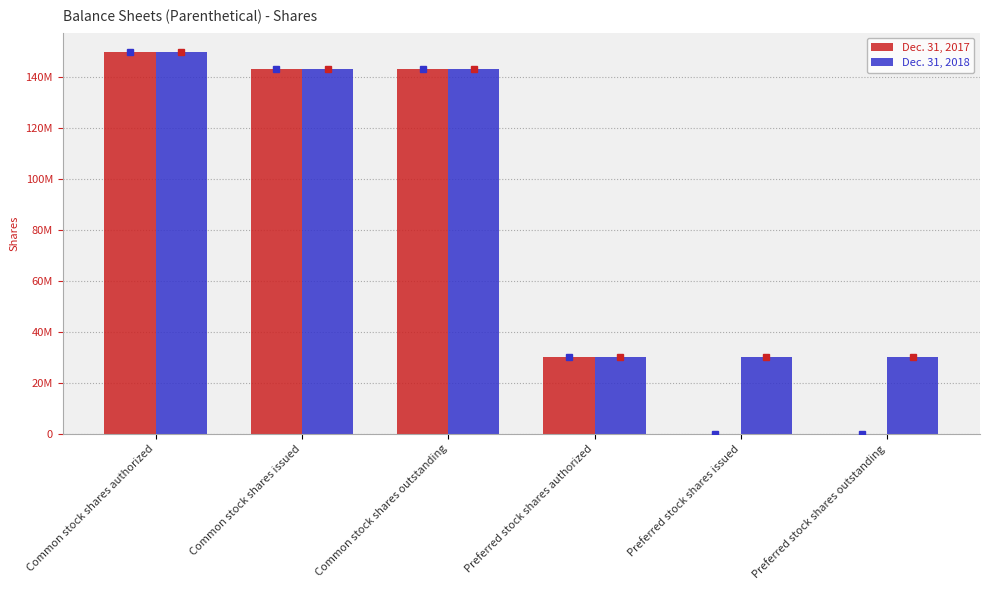

What is the difference between the Dec. 31, 2017 values at Preferred stock shares authorized and Preferred stock shares issued?

30000000